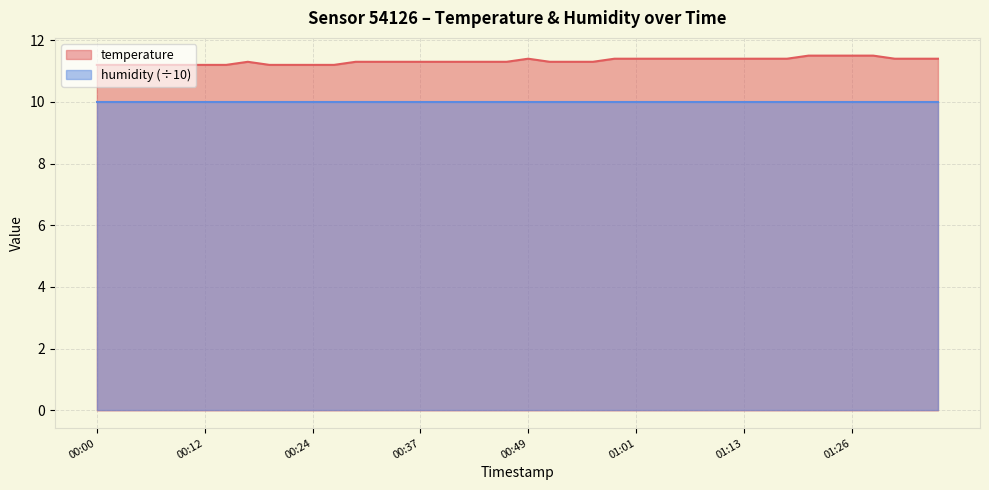

What is the ratio of the value at 00:32 to the value at 01:23?

1.0